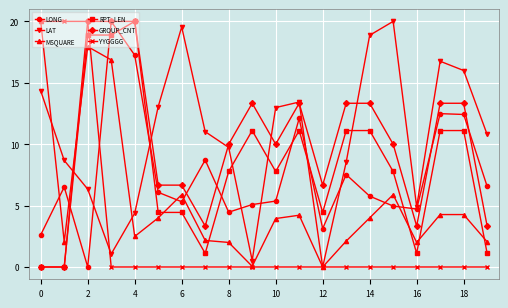

True or false: LONG has more than 0 interior local peaks.

True